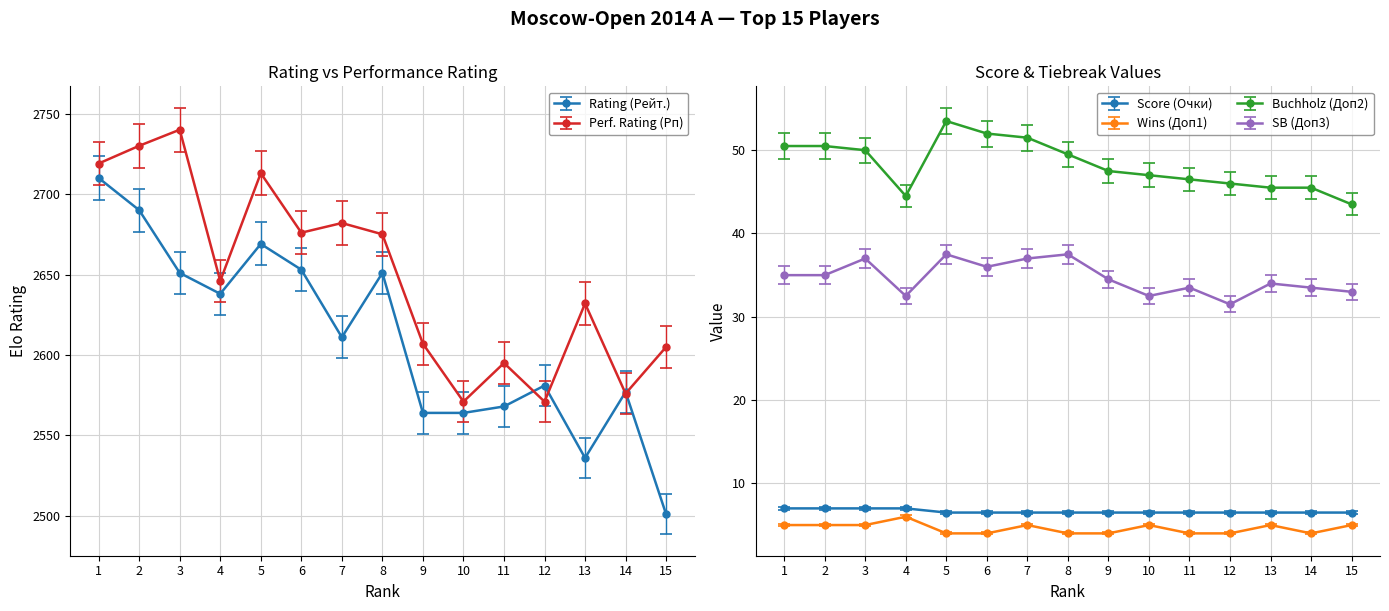

Which has a higher value, 7 or 11?

7